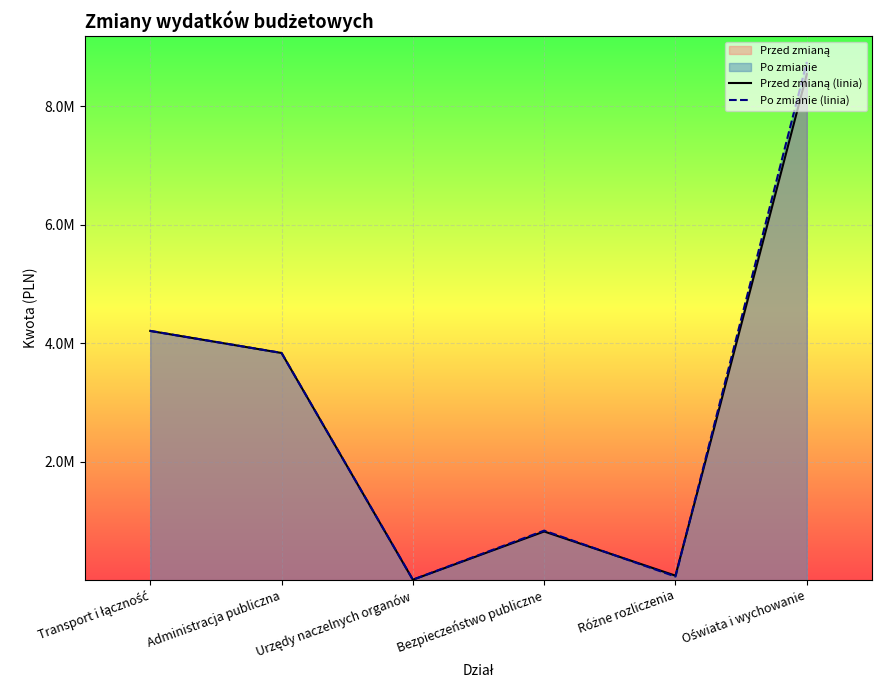

What is the lowest value of the Po zmianie (linia) series?

9221.0